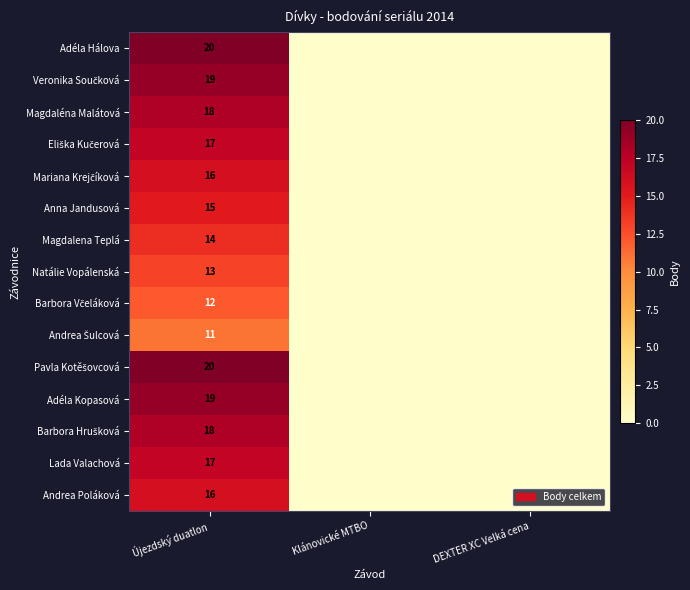

What is the spread (max minus min) of values at Újezdský duatlon?

9